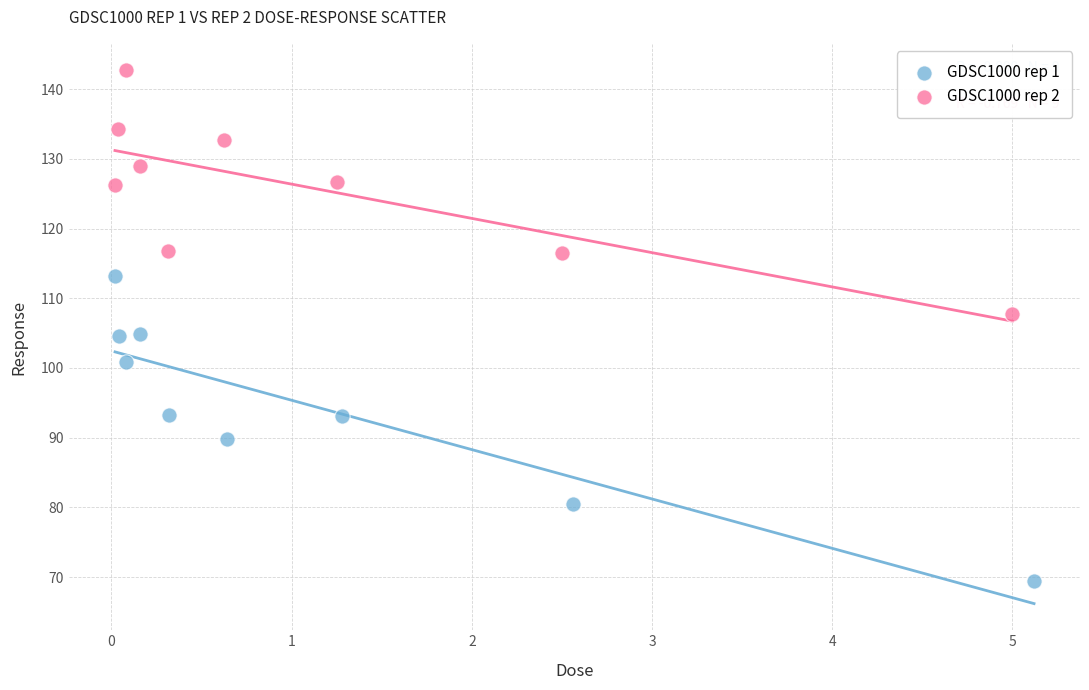

Which series has the largest Y range (max minus min)?

GDSC1000 rep 1